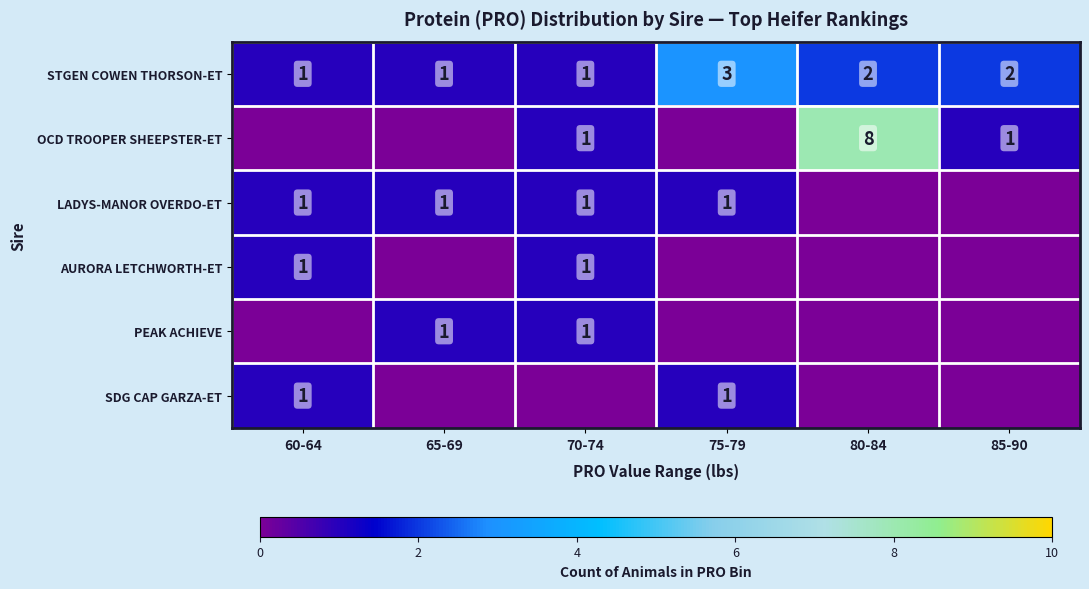

Between 70-74 and 65-69, which is larger?

70-74